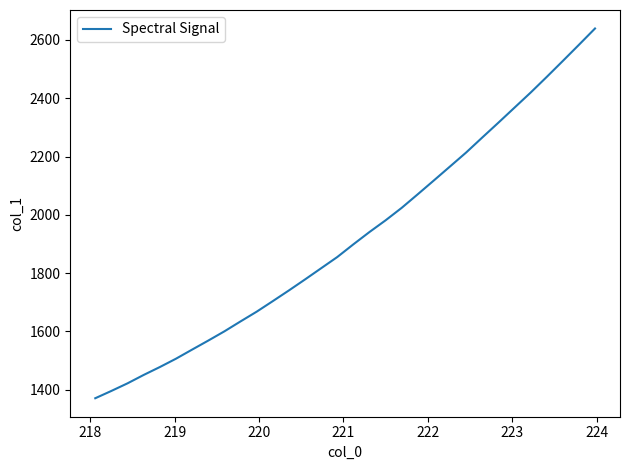

What is the minimum value shown in the chart?

1370.2